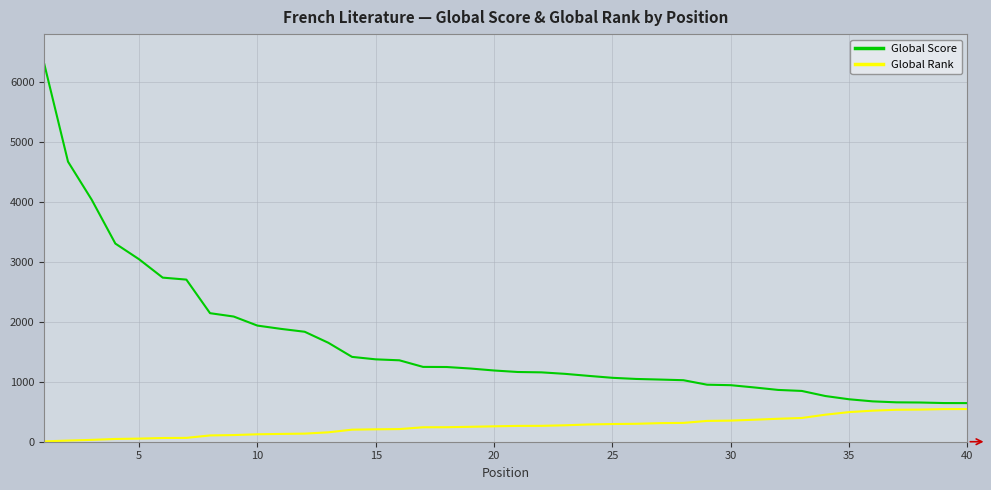

Which series has the largest range (max minus min)?

Global Score